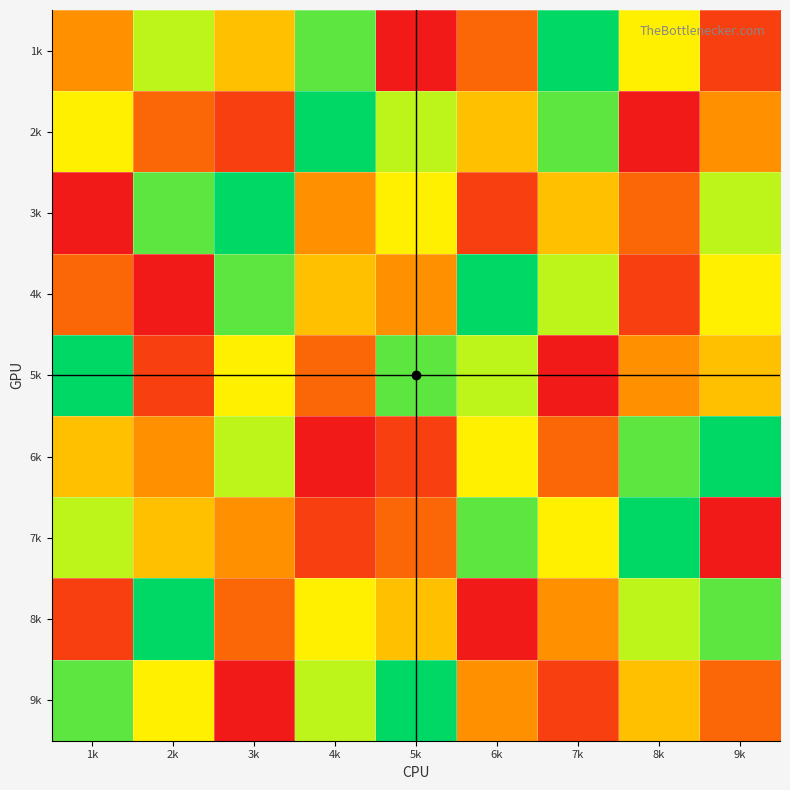

At how many categories does at least one series exceed 6?

9